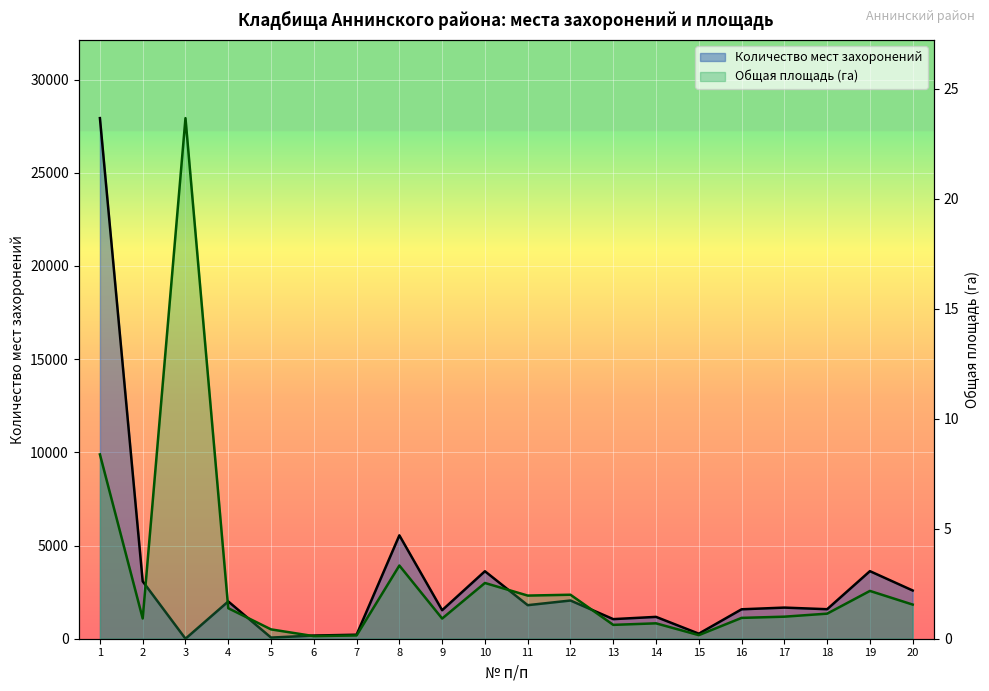

What is the sum of the Общая площадь (га) values at 19 and 7?

2.3